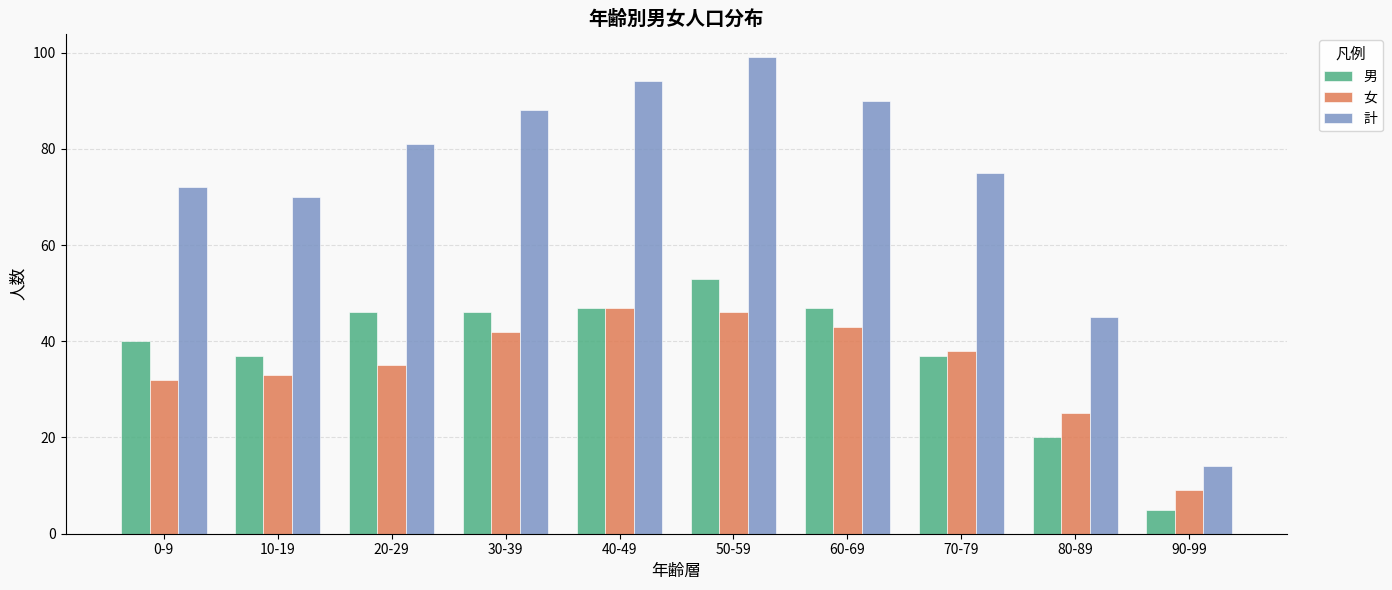

What is the sum of all 女 values?

350